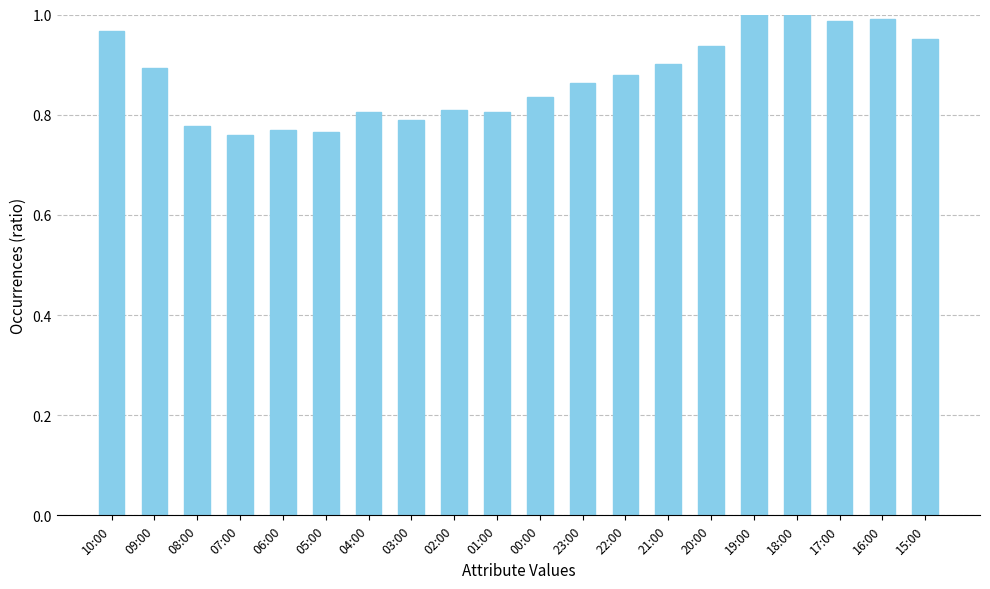

Is it true that the value at 20:00 is 1.6?

False